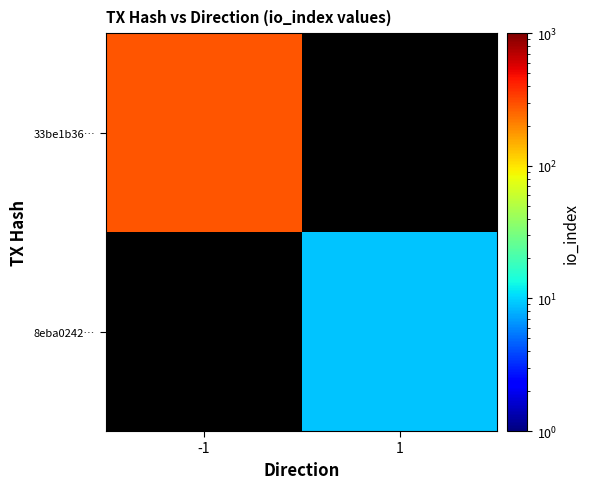

How many values in 33be1b36… are above zero?

1